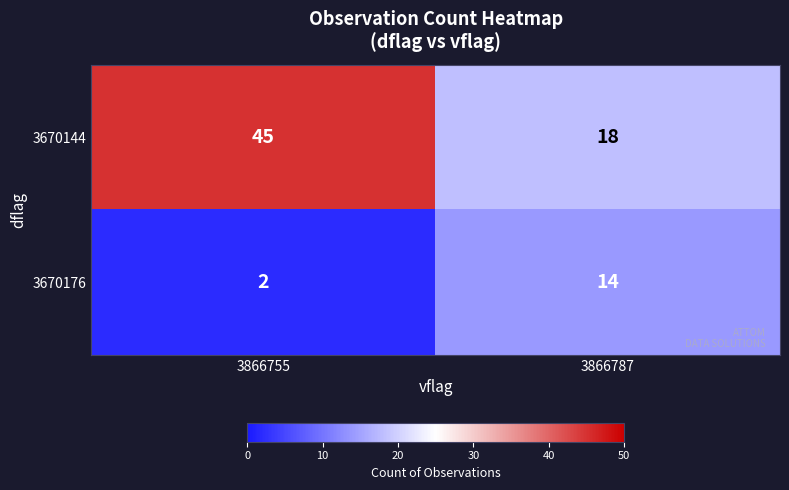

Is it true that 3670176 equals 2 at 3866755?

True